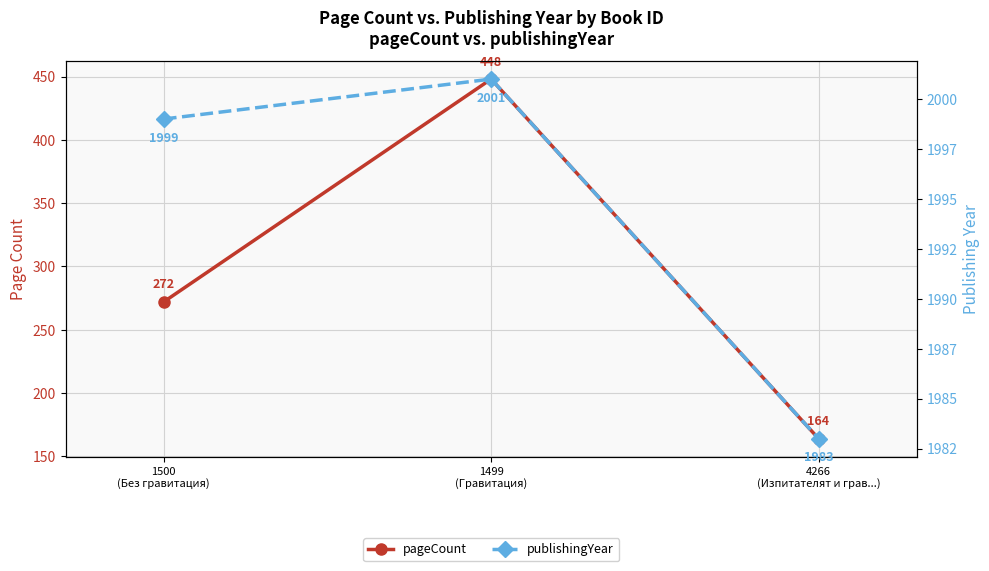

Between 4266
(Изпитателят и грав...) and 1499
(Гравитация), which is larger?

1499
(Гравитация)